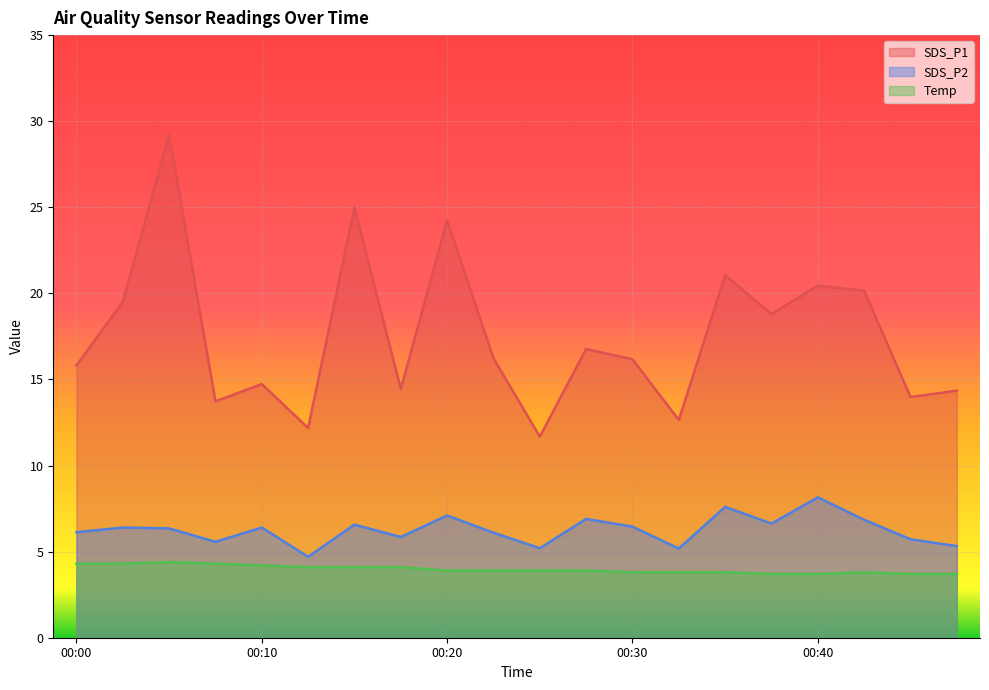

What is the spread (max minus min) of values at 00:28?

12.9